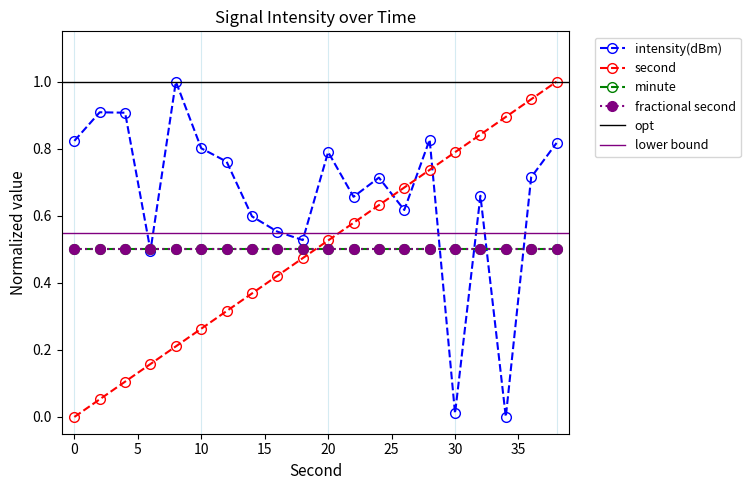

How many data points in second are above 0?

19